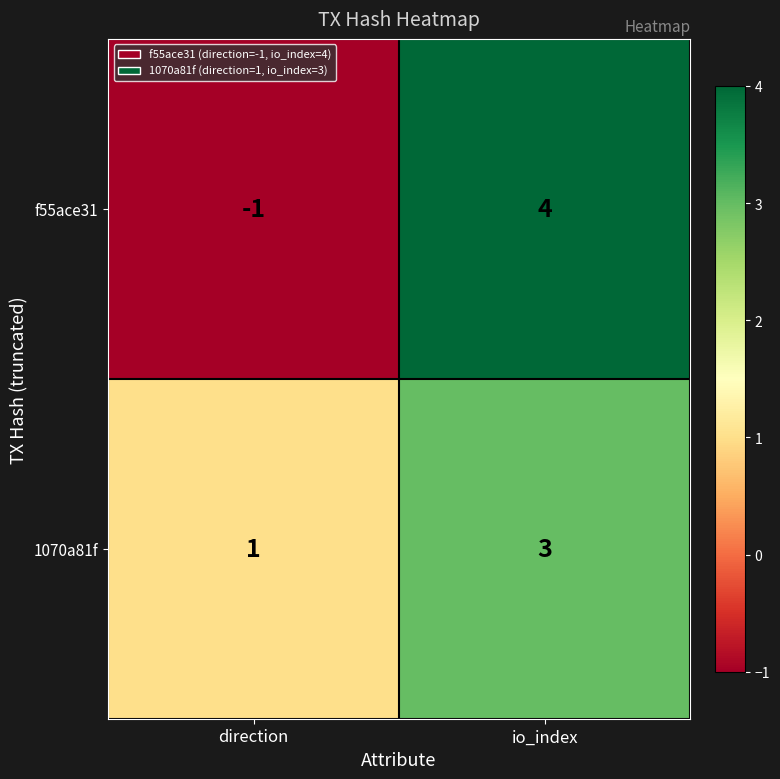

What is the total value across all series at io_index?

7